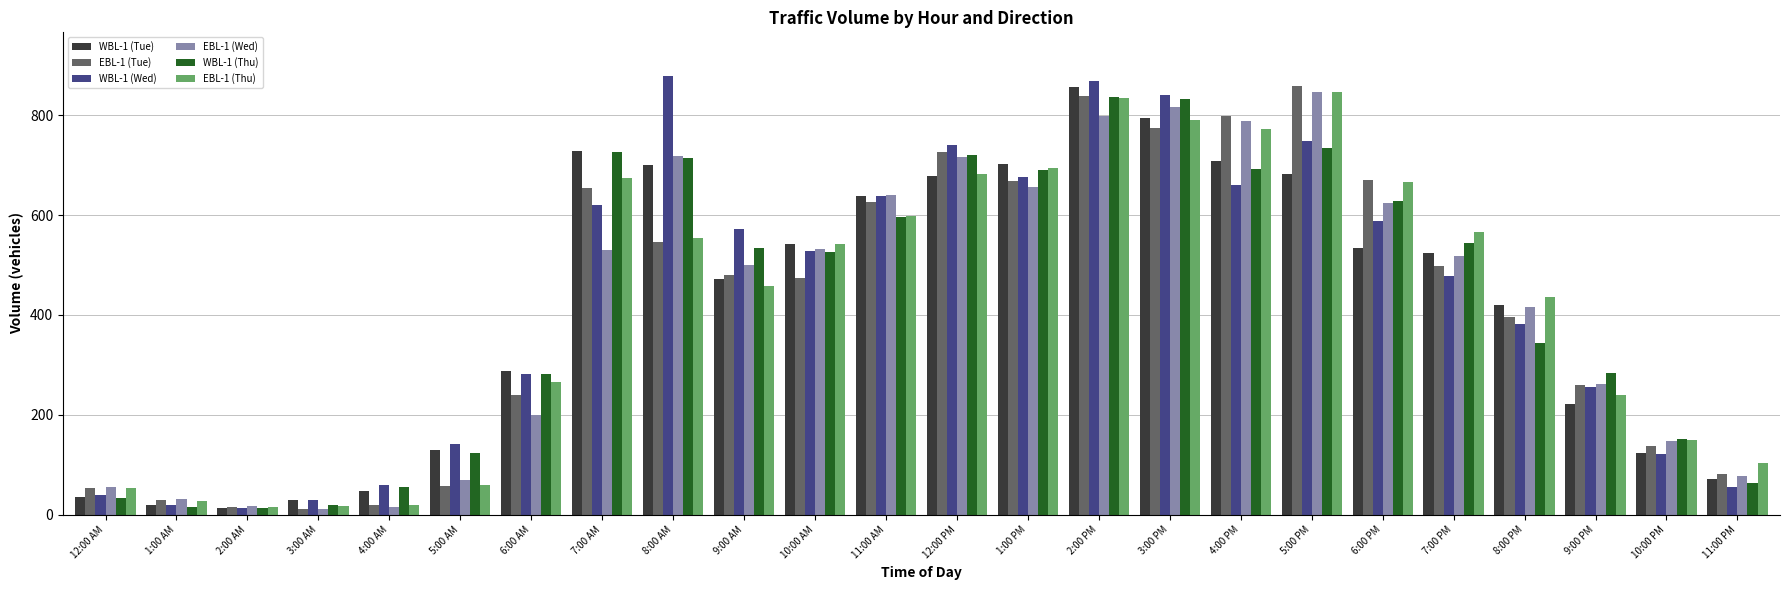

What is the label of the 6th bar from the left?

5:00 AM